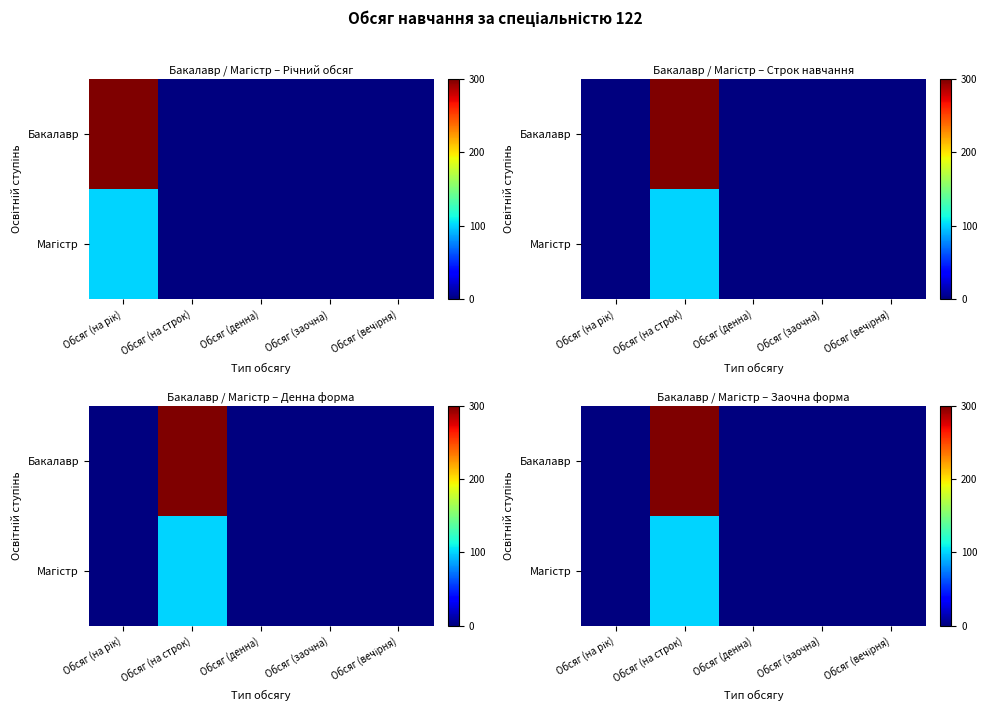

What is the difference between the maximum and minimum values in the Бакалавр series?

300